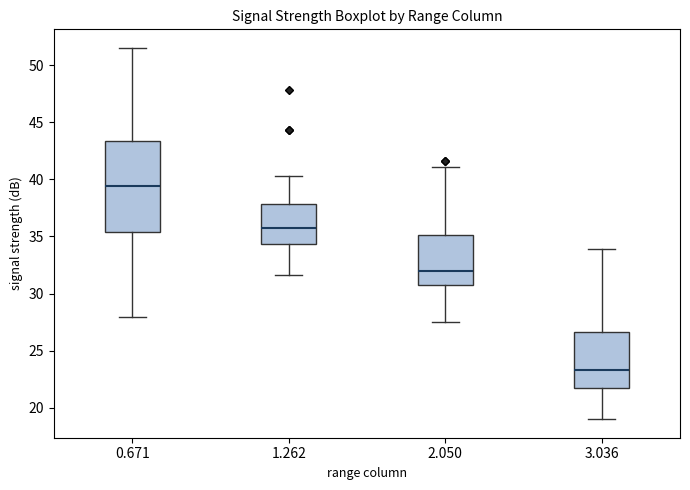

Reading left to right, read every box against the y-axis: the position of its median line, the range the box covers, and the ends of its whiskers. The values are not printed on the chart, so give them approximately, as read against the axis.

0.671: median 39.5, box 35.5 to 43.5, whiskers 28.0 to 51.5
1.262: median 36.0, box 34.5 to 38.0, whiskers 31.5 to 40.5
2.050: median 32.0, box 31.0 to 35.0, whiskers 27.5 to 41.0
3.036: median 23.5, box 21.5 to 26.5, whiskers 19.0 to 34.0